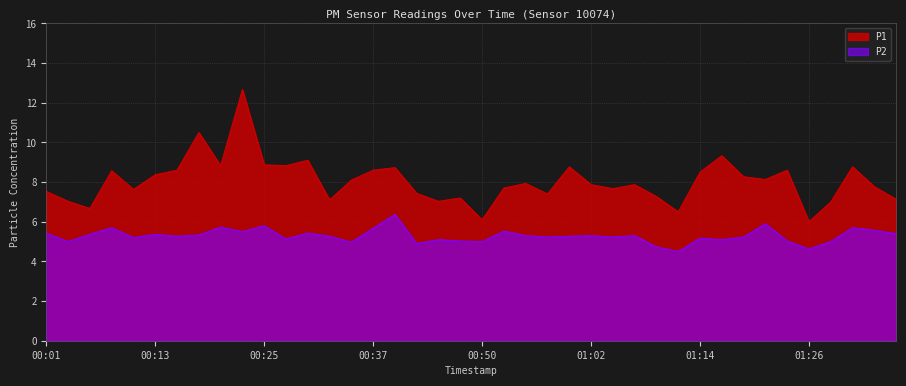

At which category is the sum across all series the highest?

00:23